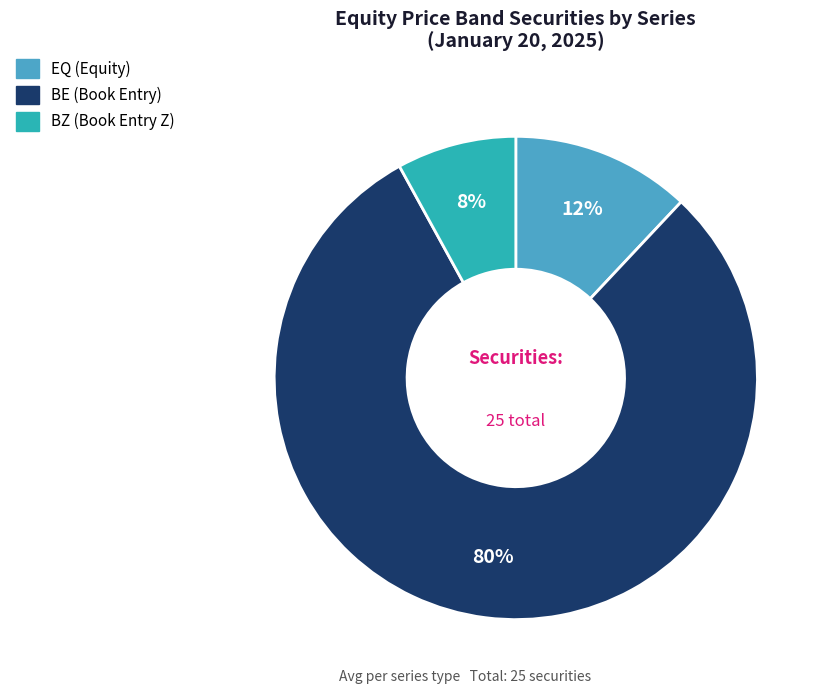

Is the sum of BZ and BE greater than half?

Yes